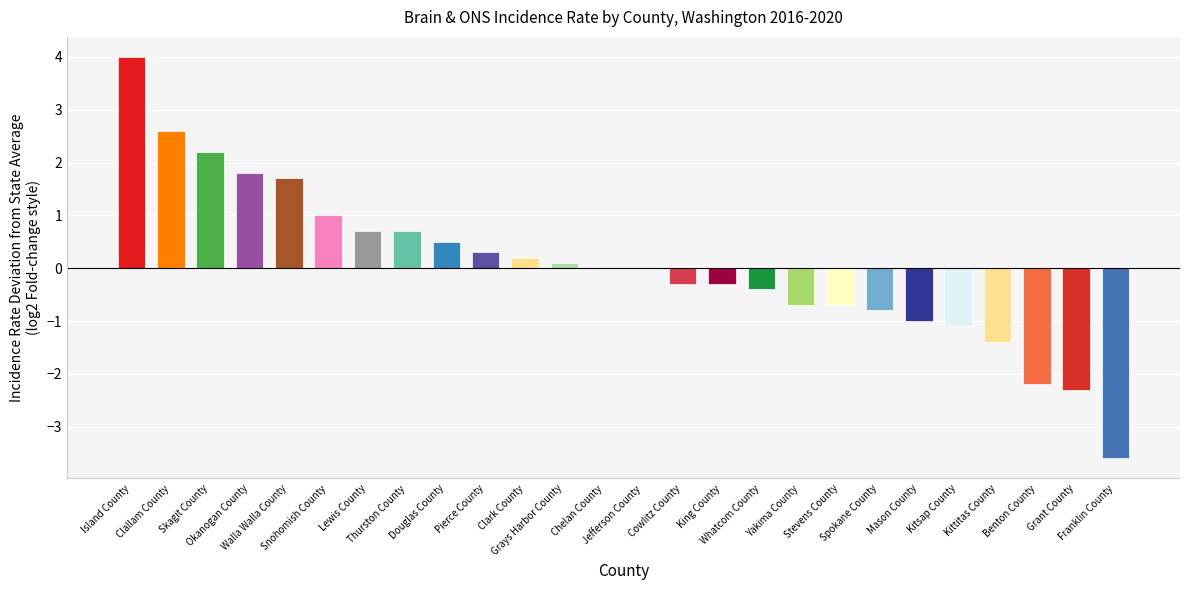

How many bars are there in total?

26